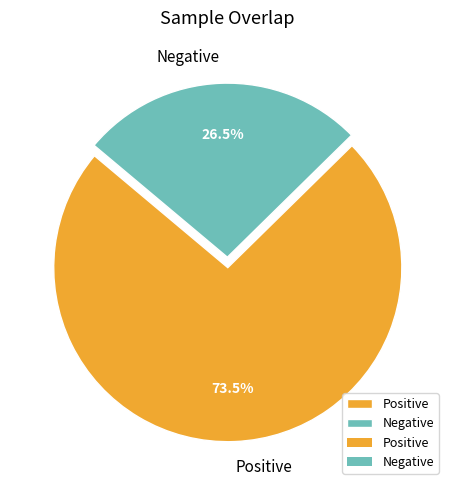

Which slice represents more than half of the pie?

Positive